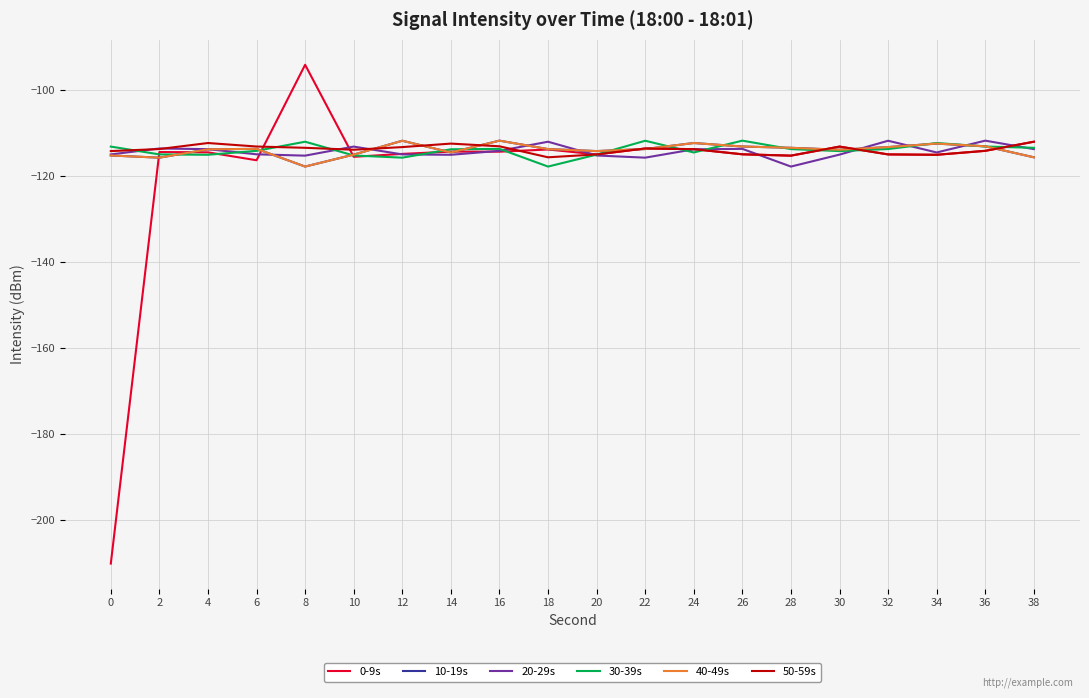

Is this an area chart (filled region under the line)?

No